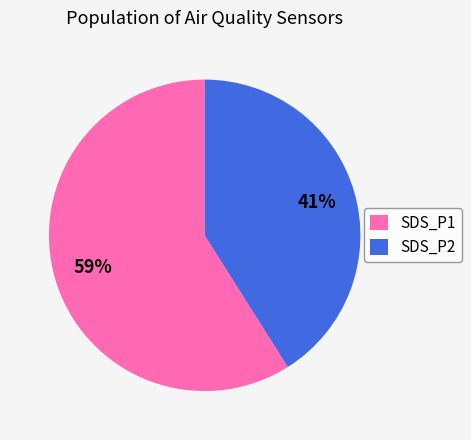

Which slice is the smallest?

SDS_P2